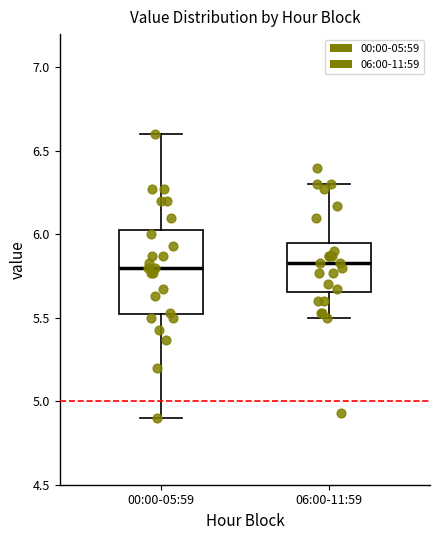

Comparing the boxes themselves (not the whiskers), which one is the tallest?

00:00-05:59